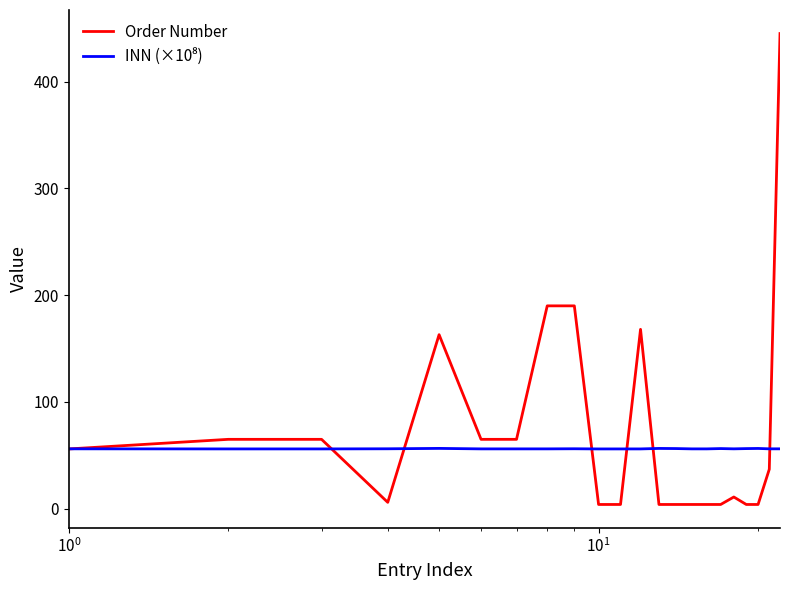

What is the difference between the second highest and minimum values in the Order Number series?

186.0